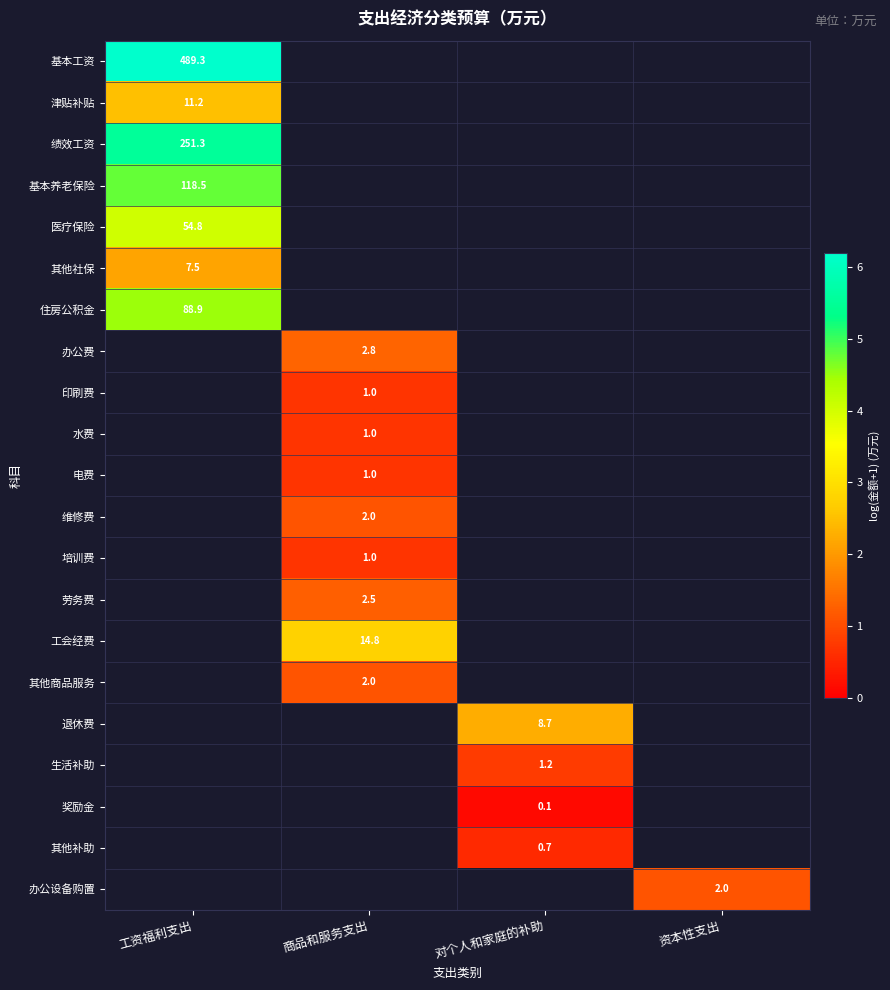

What is the maximum value shown in the chart?

6.2